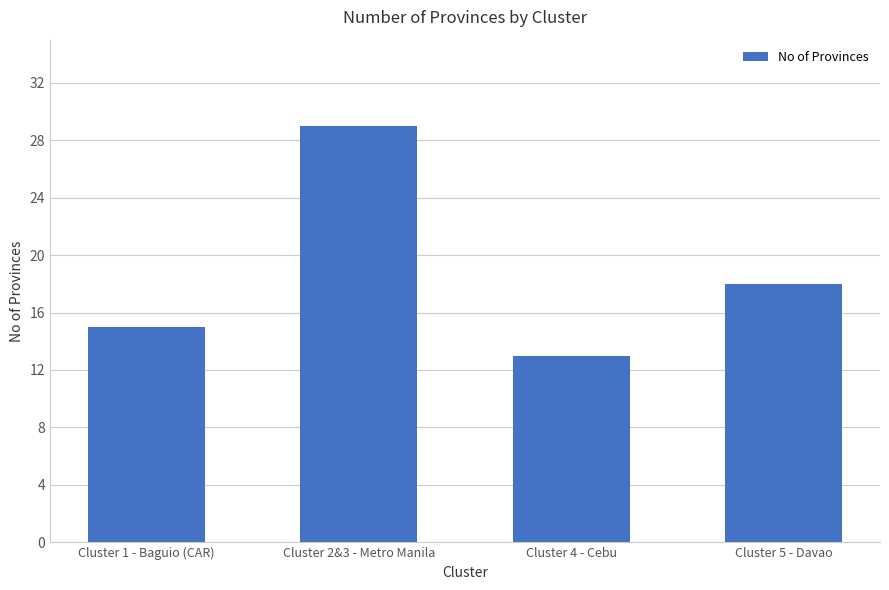

What is the change in value from Cluster 2&3 - Metro Manila to Cluster 4 - Cebu?

-16